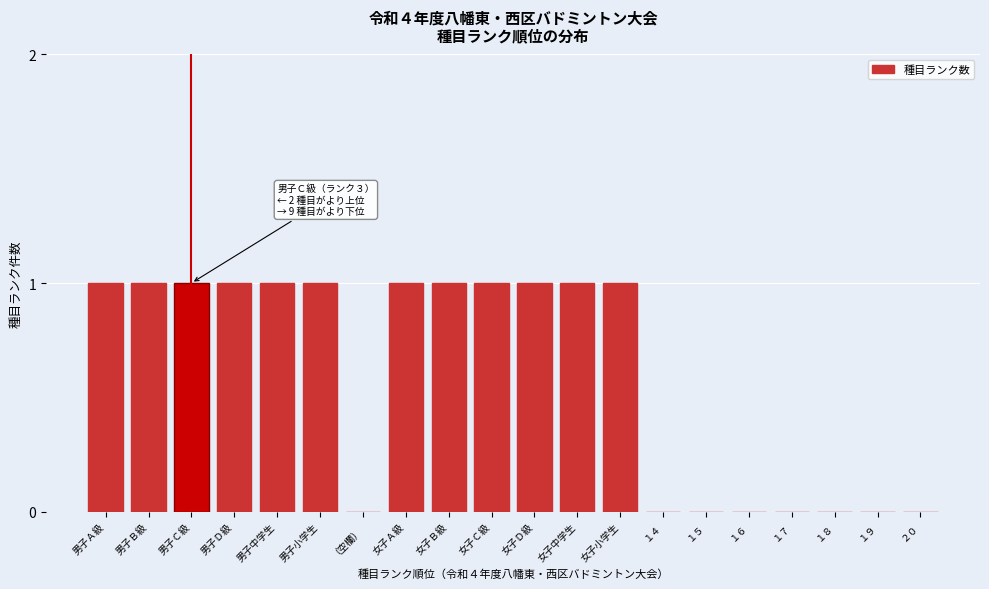

Reading right to left, extract all data points from this chart.

２０=0	１９=0	１８=0	１７=0	１６=0	１５=0	１４=0	女子小学生=1	女子中学生=1	女子Ｄ級=1	女子Ｃ級=1	女子Ｂ級=1	女子Ａ級=1	（空欄）=0	男子小学生=1	男子中学生=1	男子Ｄ級=1	男子Ｃ級=1	男子Ｂ級=1	男子Ａ級=1